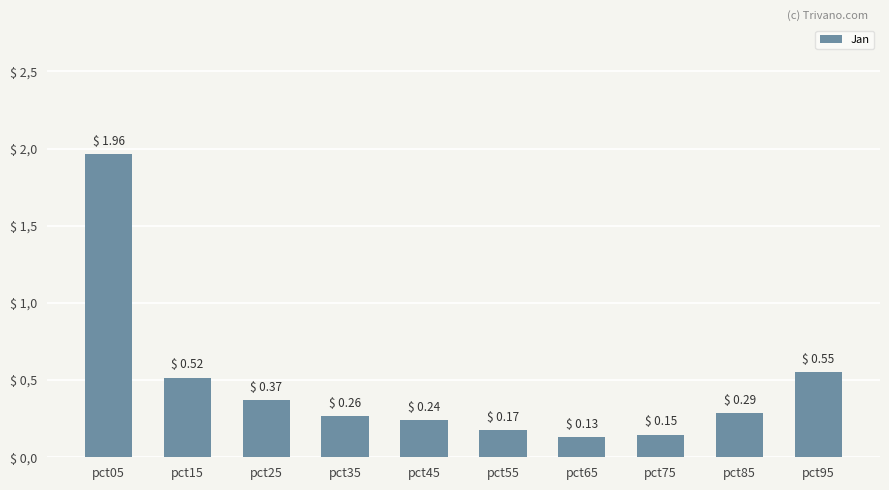

Reading left to right, extract all data points from this chart.

pct05=2.0	pct15=0.5	pct25=0.4	pct35=0.3	pct45=0.2	pct55=0.2	pct65=0.1	pct75=0.1	pct85=0.3	pct95=0.6